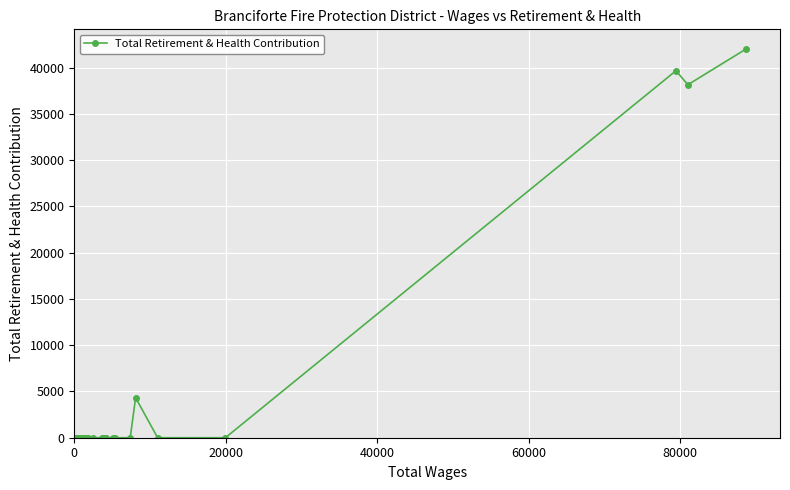

What is the maximum value shown in the chart?

42046